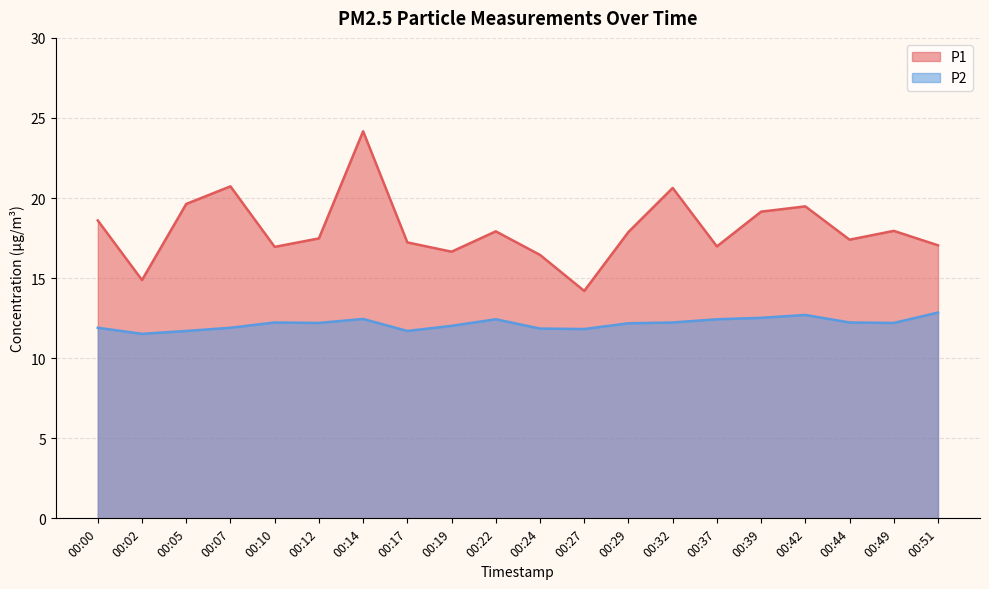

At which category does P2 reach its first local valley?

00:02